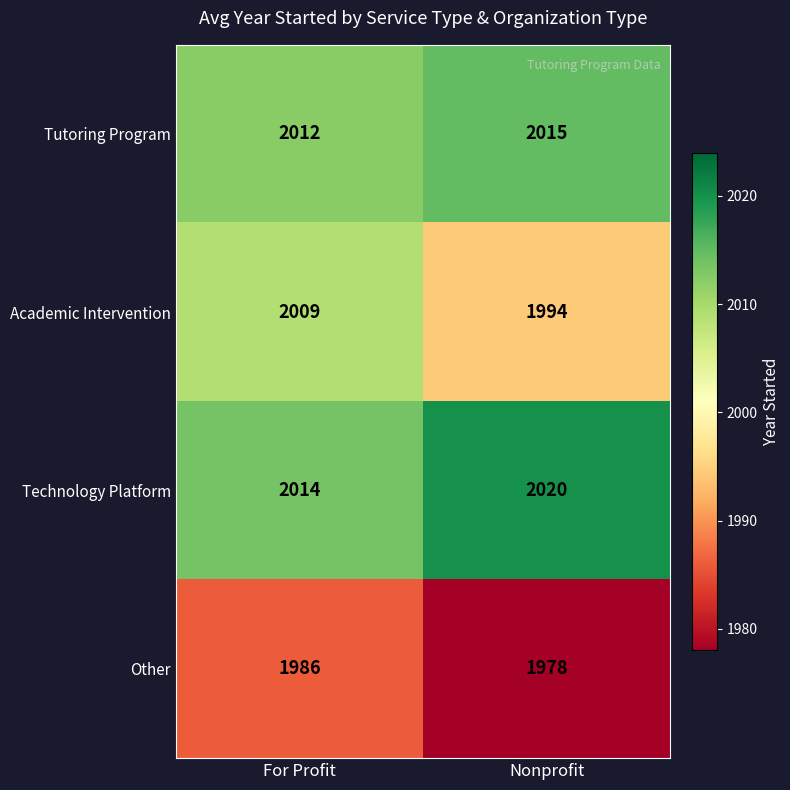

Reading left to right, transcribe all the data shown in this chart.

Tutoring Program: 2012	2015
Academic Intervention: 2009	1994
Technology Platform: 2014	2020
Other: 1986	1978